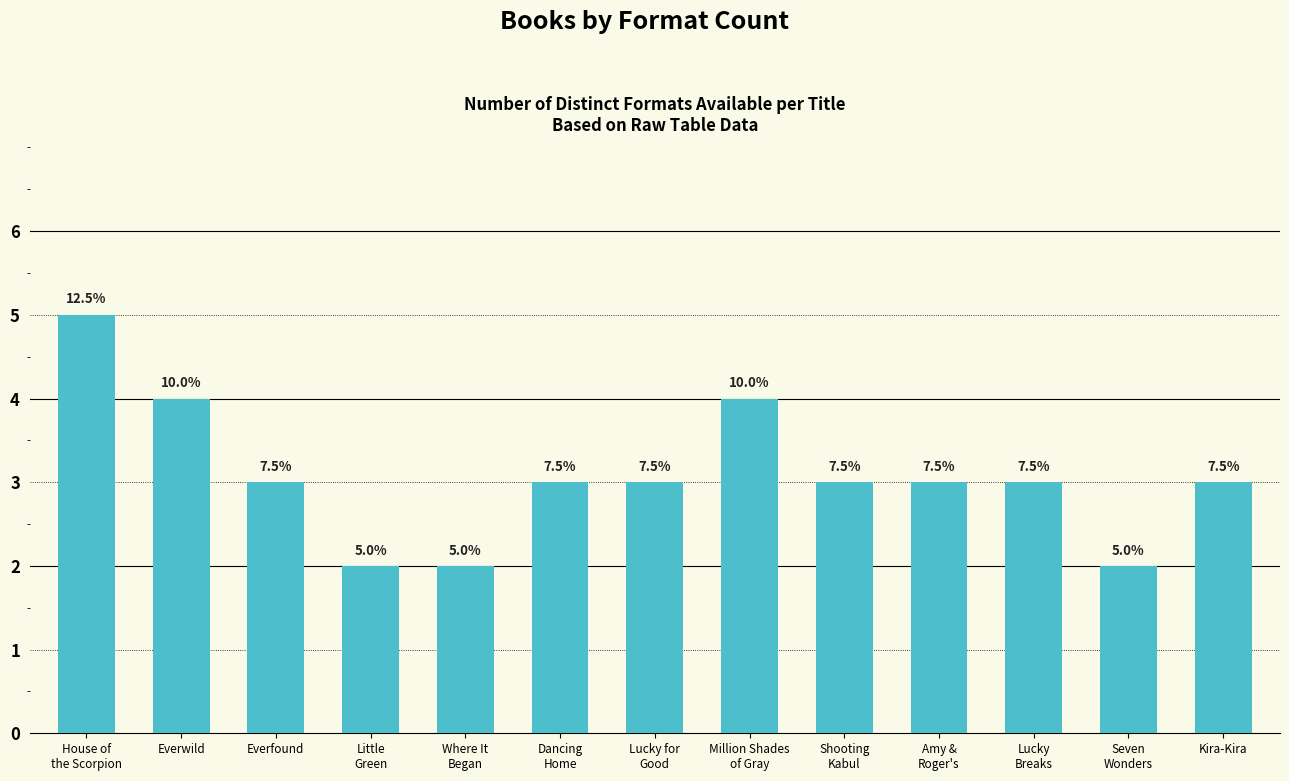

How many bars are there in total?

13